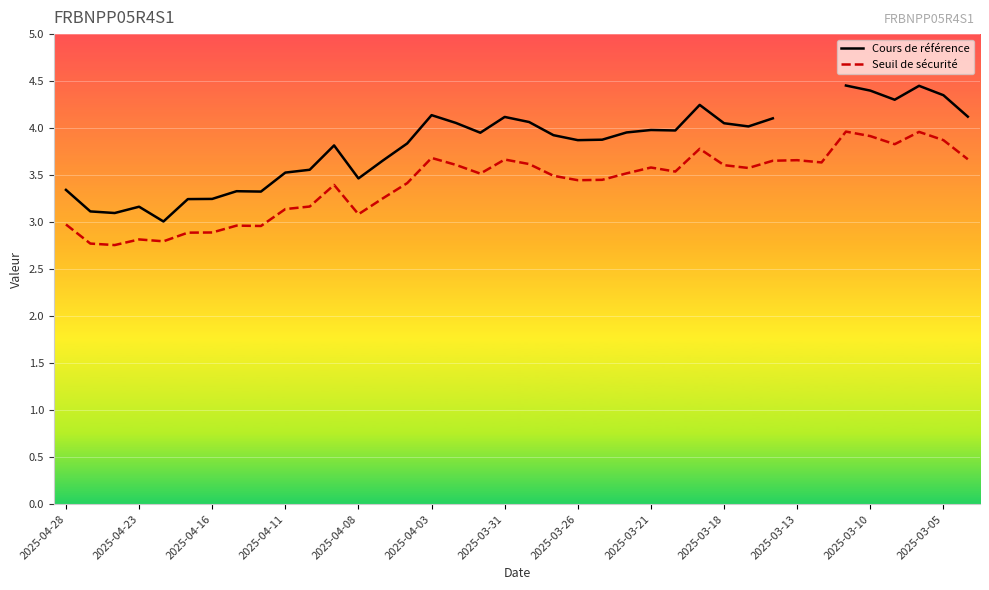

What is the lowest value of the Seuil de sécurité series?

2.8